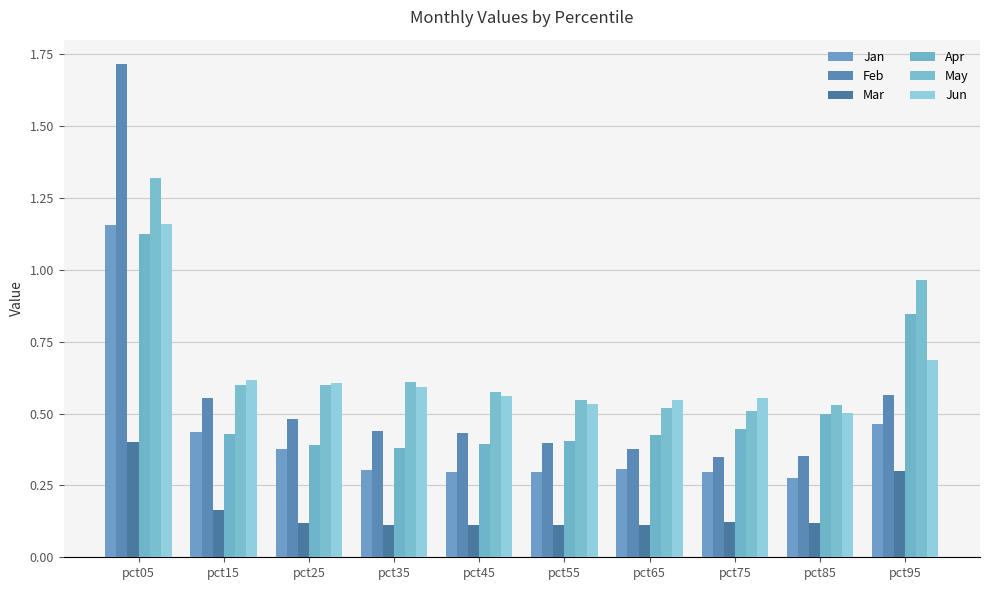

How many bars are there in total?

60